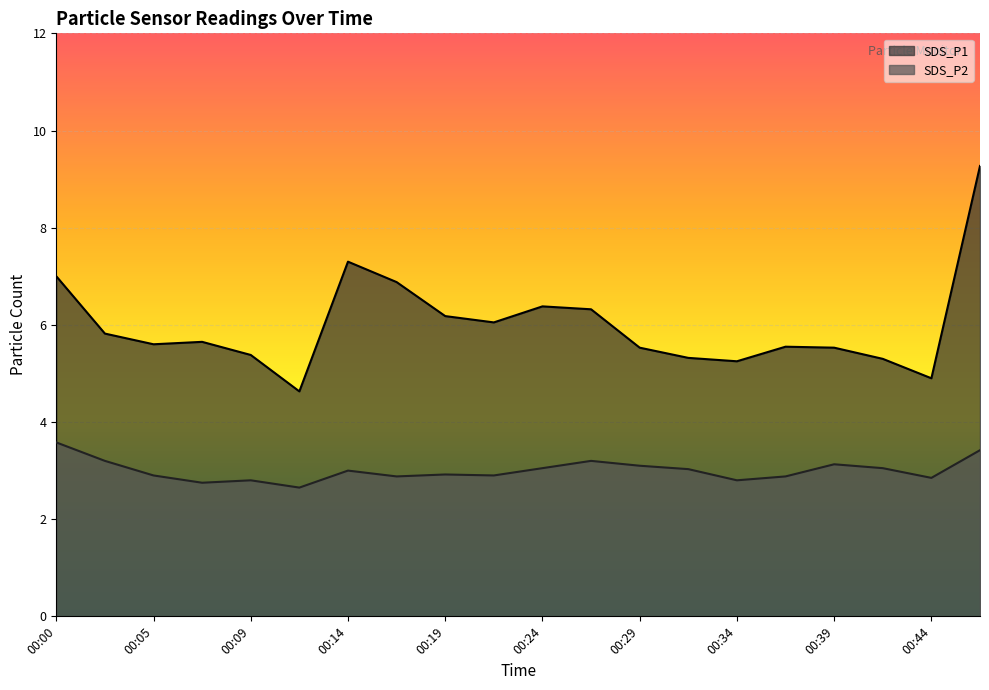

True or false: SDS_P2 and SDS_P1 intersect in this chart.

False